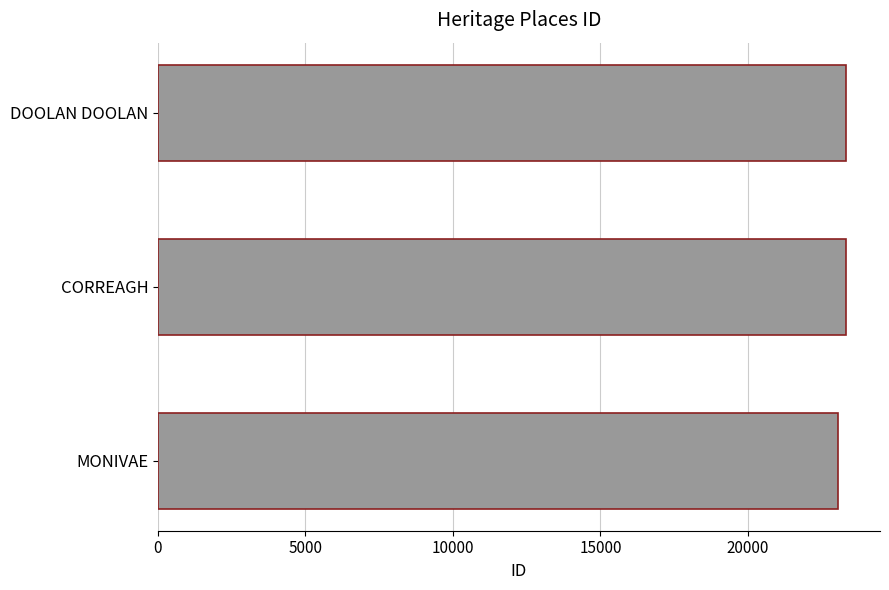

How many series are shown in this chart?

1